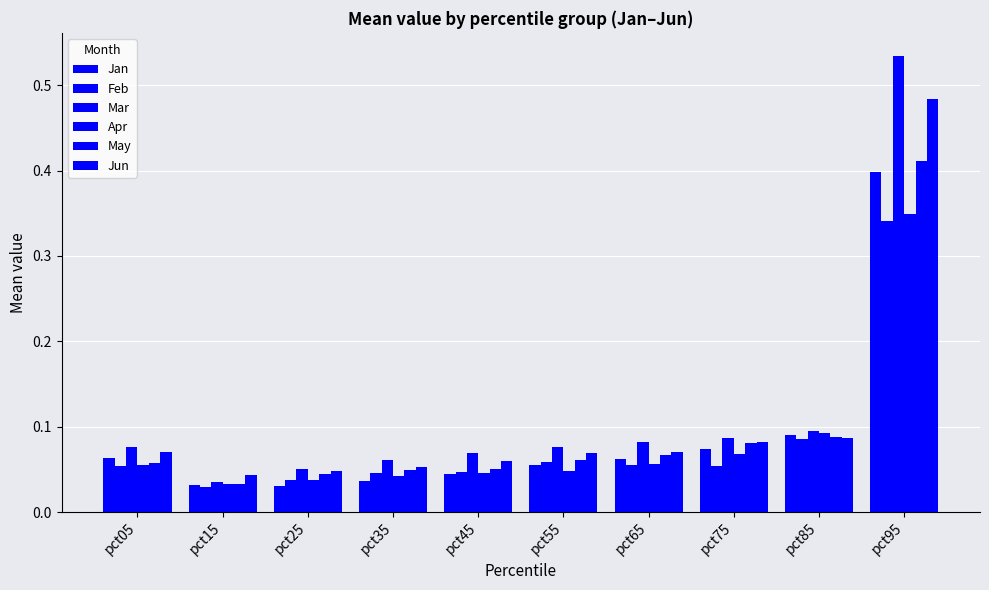

Does the chart contain stacked bars?

No